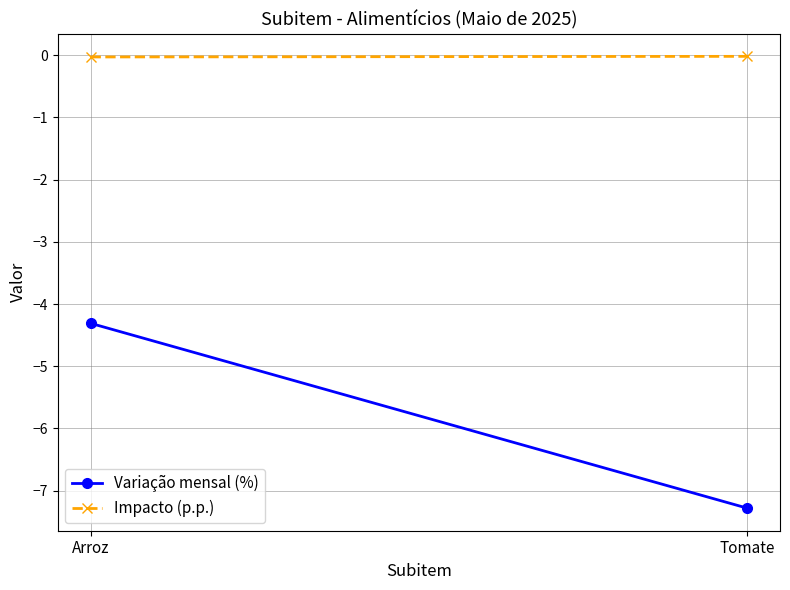

The Impacto (p.p.) series shows -0.0 at Tomate. True or false?

True